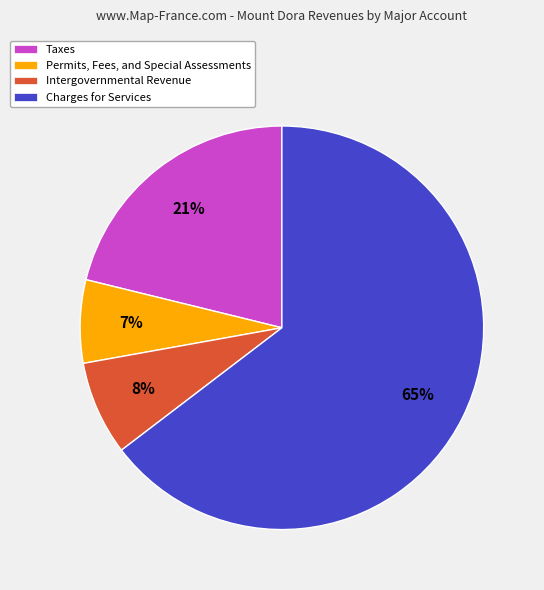

Rank the categories by value from highest to lowest.

Charges for Services, Taxes, Intergovernmental Revenue, Permits, Fees, and Special Assessments